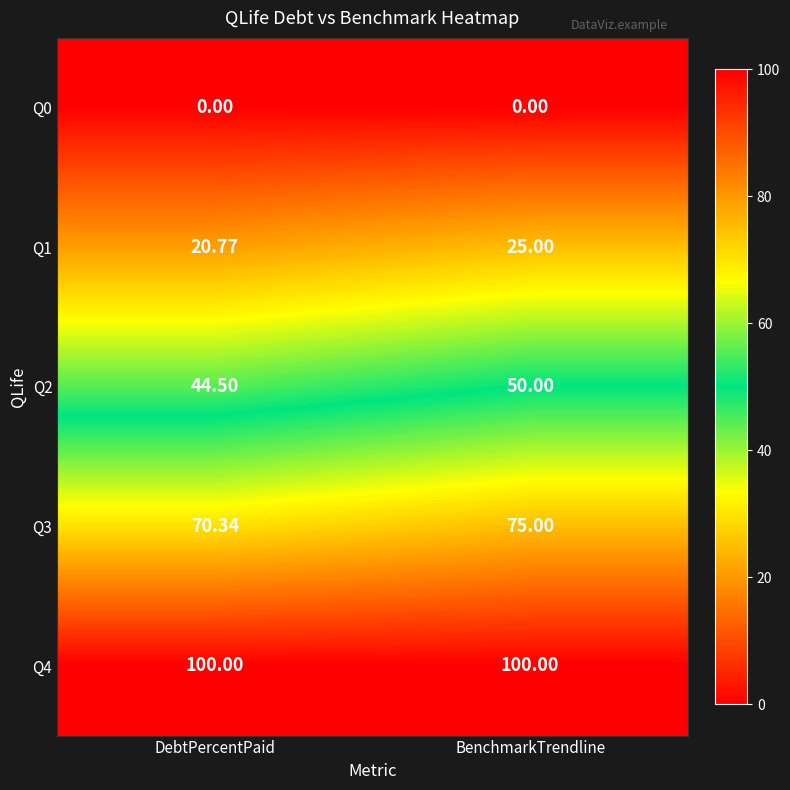

Is the value of Q4 at DebtPercentPaid greater than the value of Q1 at DebtPercentPaid?

Yes